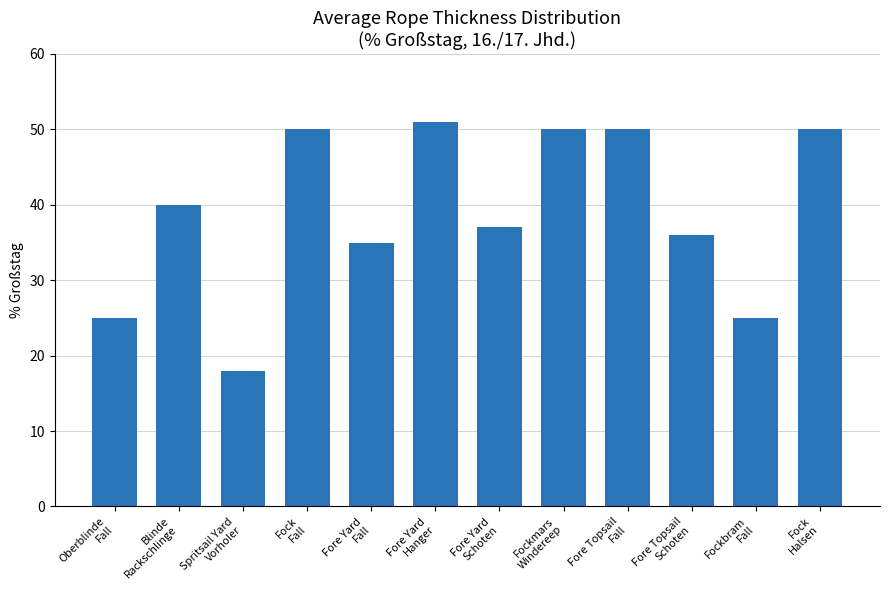

What is the value of the 2nd bar from the left?

40